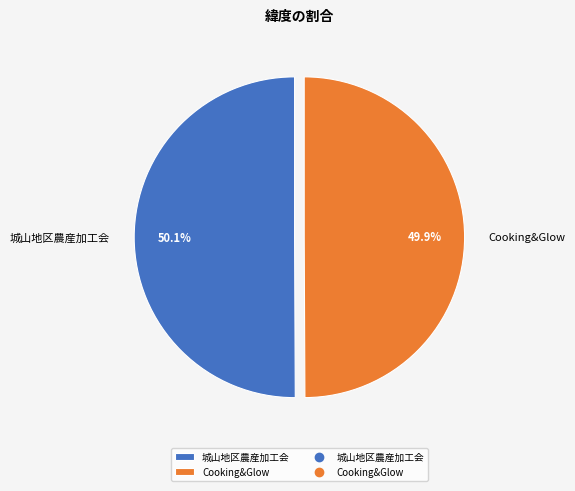

True or false: 城山地区農産加工会 accounts for 50% of the total.

True